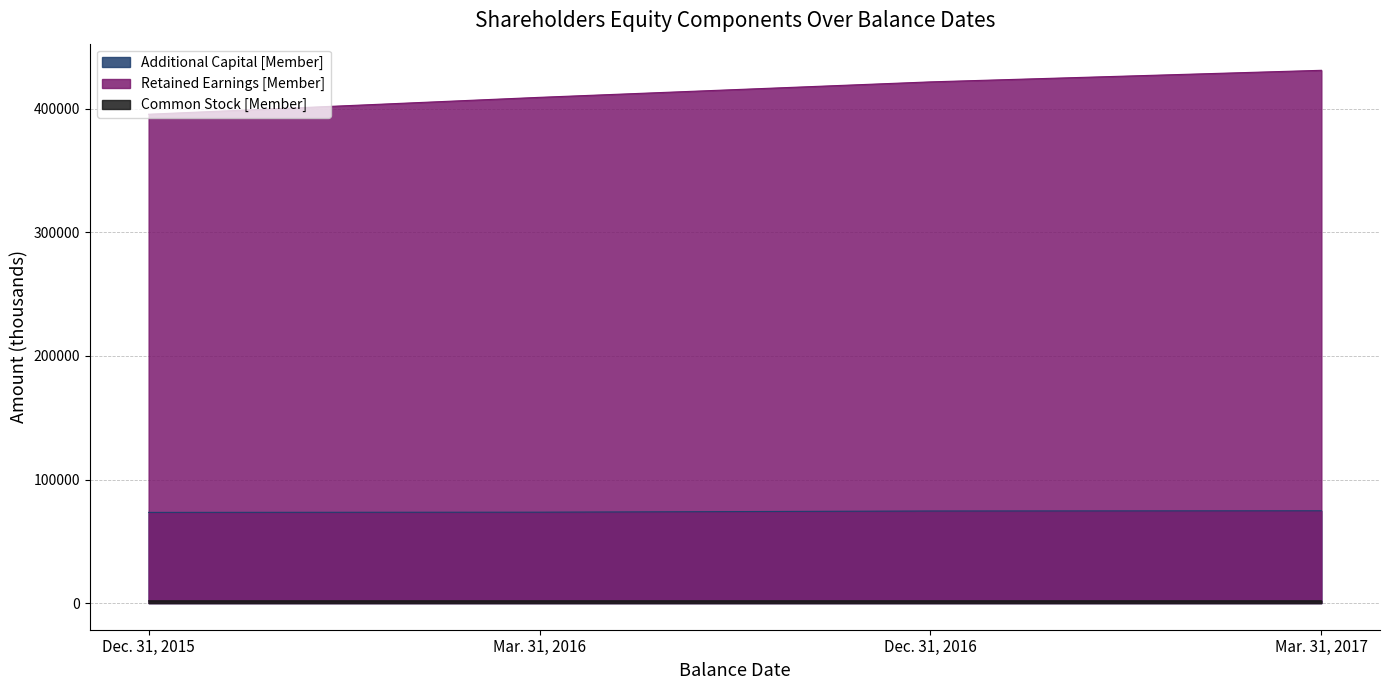

What is the label of the 3rd point from the right?

Mar. 31, 2016